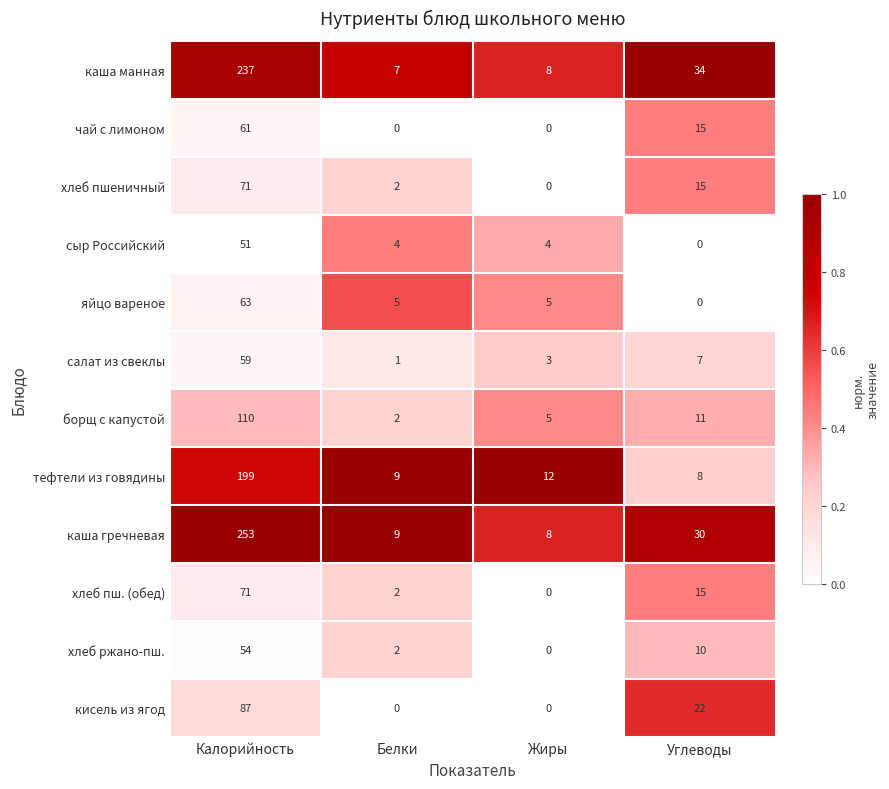

At which label is кисель из ягод closest to 43?

Углеводы